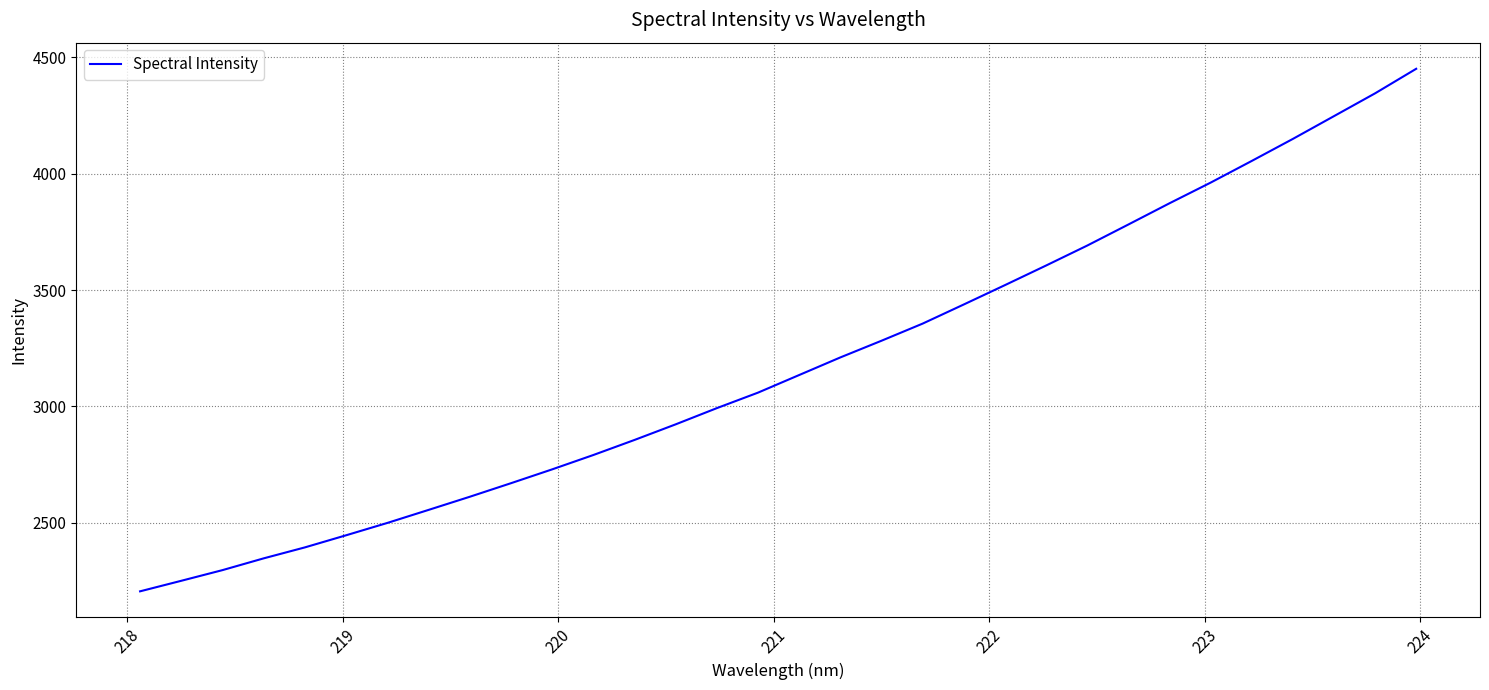

What is the maximum value shown in the chart?

4451.1